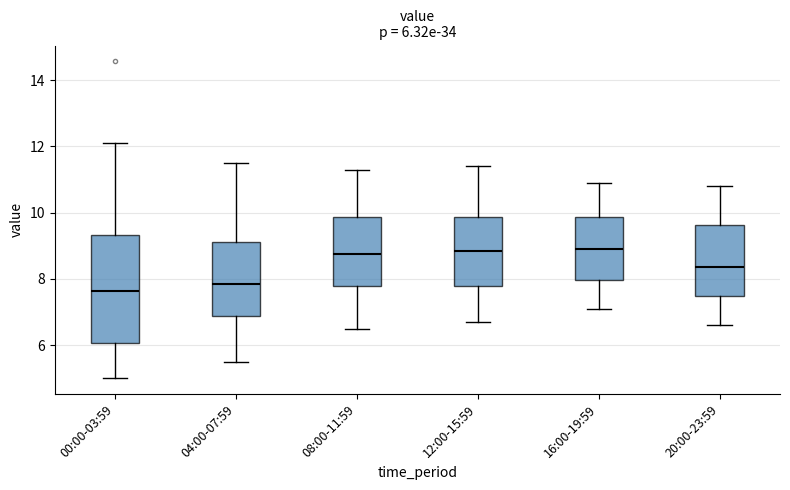

Comparing the boxes themselves (not the whiskers), which one is the tallest?

00:00-03:59